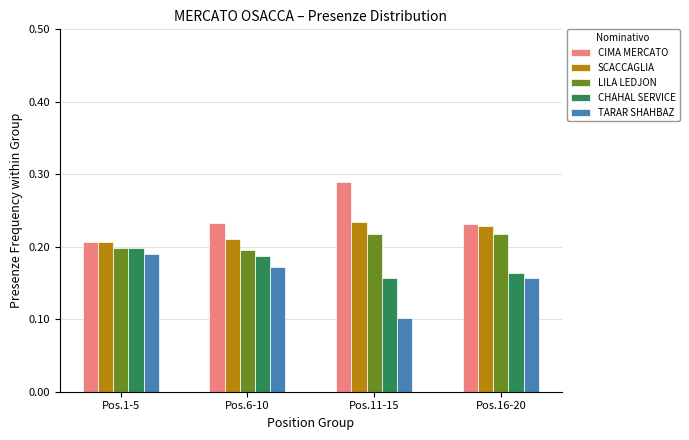

Does the chart contain stacked bars?

No